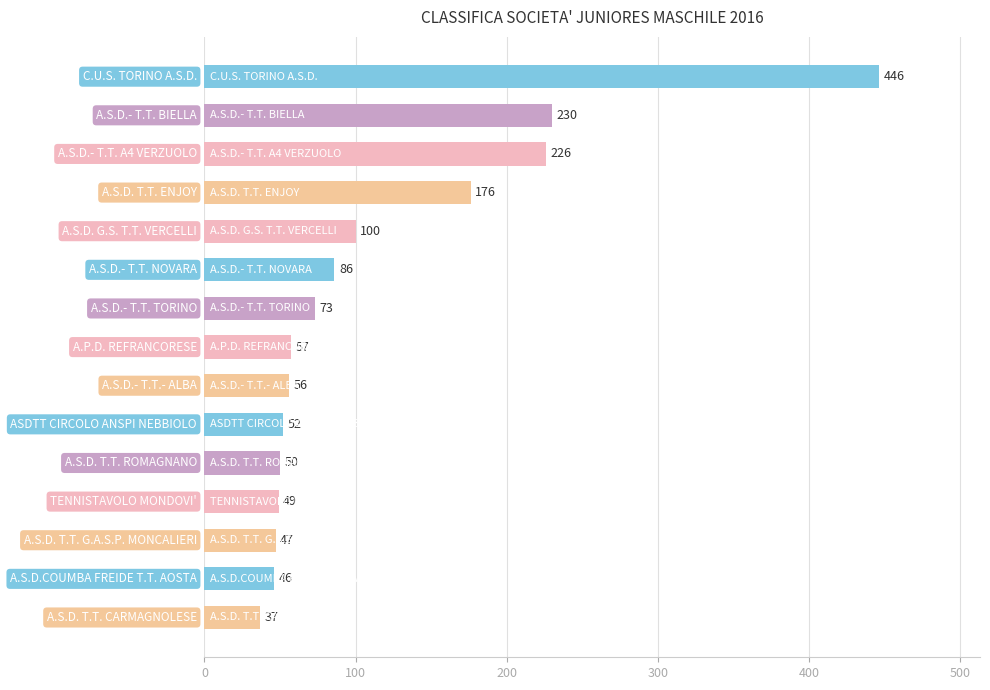

What is the average value?

115